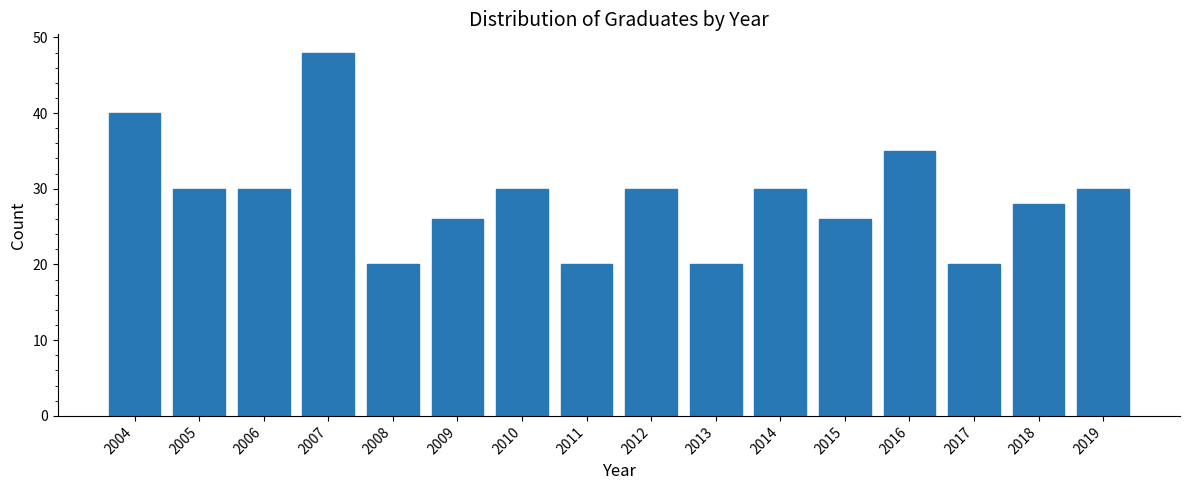

Reading left to right, extract all data points from this chart.

2004=40	2005=30	2006=30	2007=48	2008=20	2009=26	2010=30	2011=20	2012=30	2013=20	2014=30	2015=26	2016=35	2017=20	2018=28	2019=30